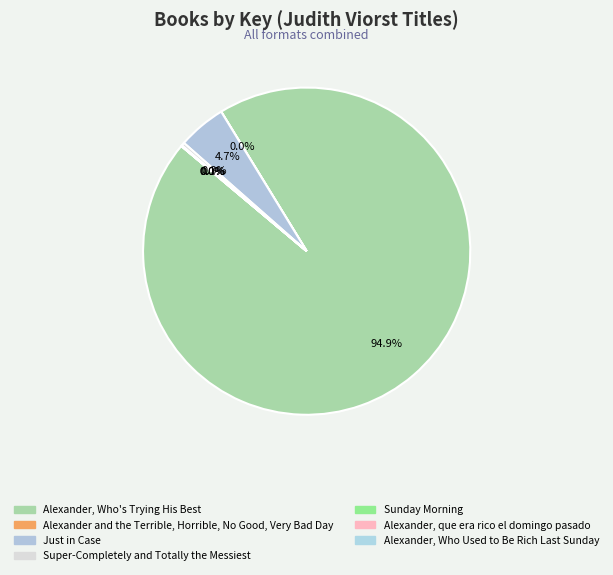

What percentage is the Alexander, Who's Trying His Best slice, to the nearest percent?

95%